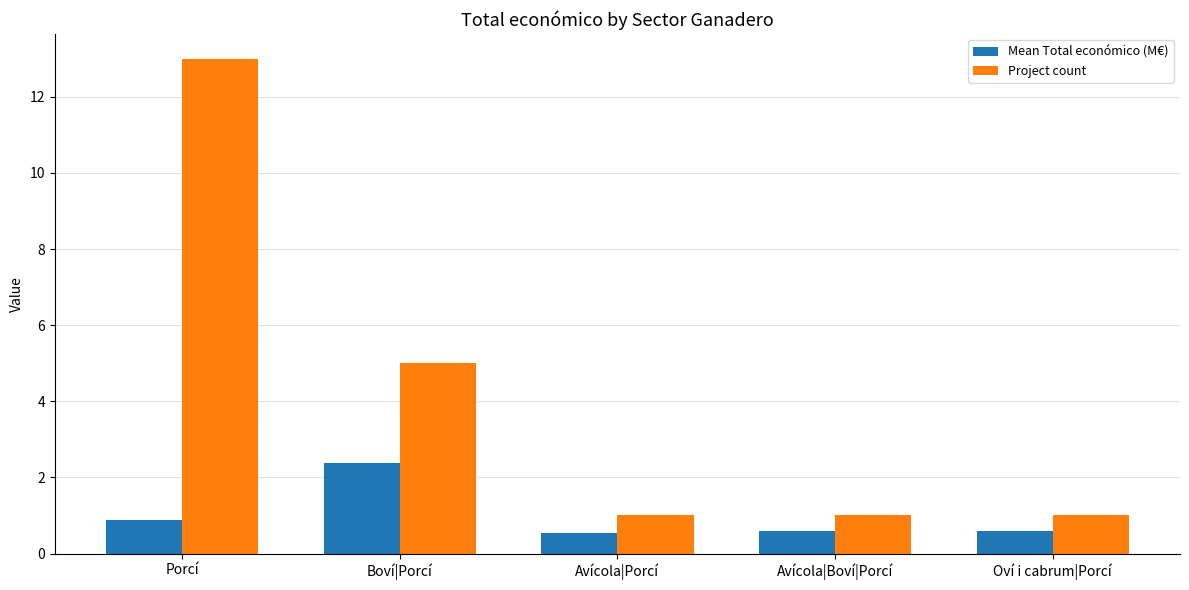

Reading right to left, extract all data points from this chart.

Mean Total económico (M€): Oví i cabrum|Porcí=0.6	Avícola|Boví|Porcí=0.6	Avícola|Porcí=0.6	Boví|Porcí=2.4	Porcí=0.9
Project count: Oví i cabrum|Porcí=1.0	Avícola|Boví|Porcí=1.0	Avícola|Porcí=1.0	Boví|Porcí=5.0	Porcí=13.0